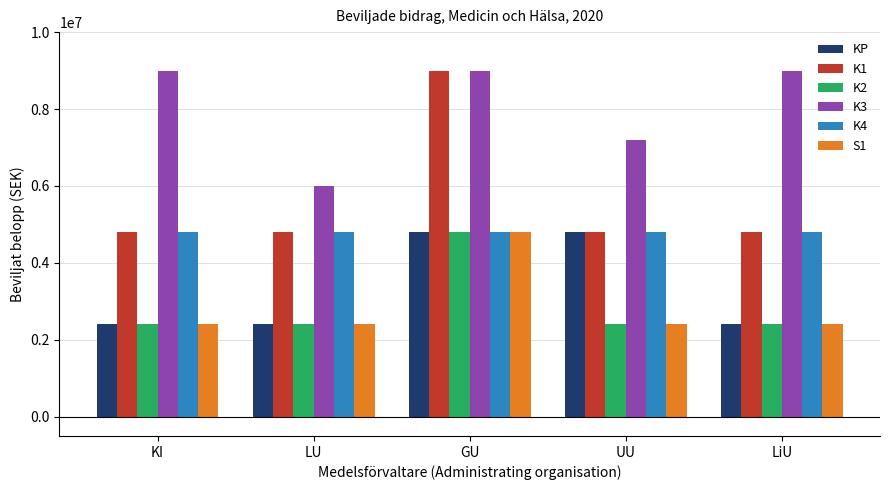

Which series changed the most between LU and GU?

K1